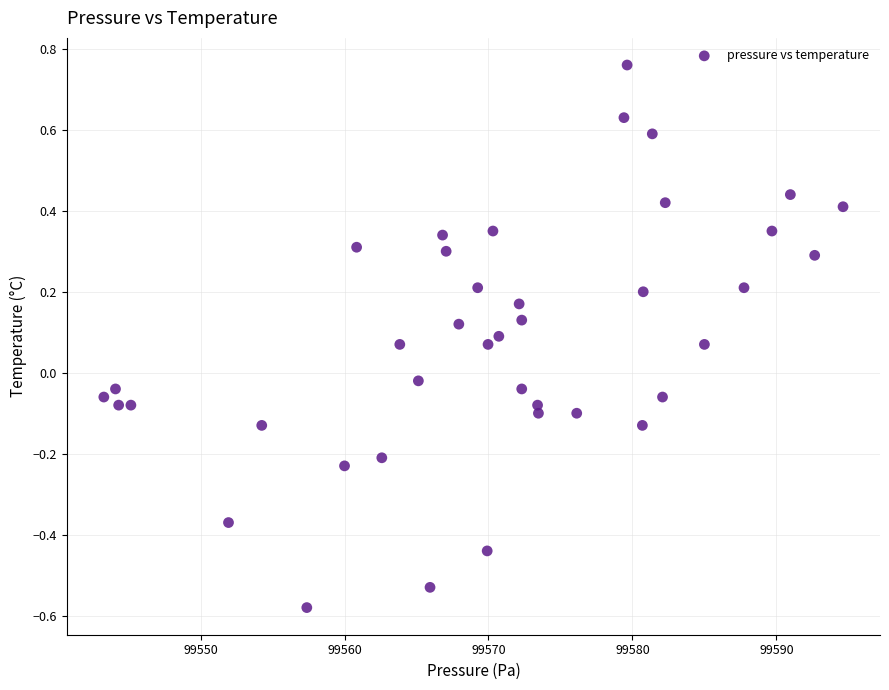

What is the range of X values (max minus min)?

51.4